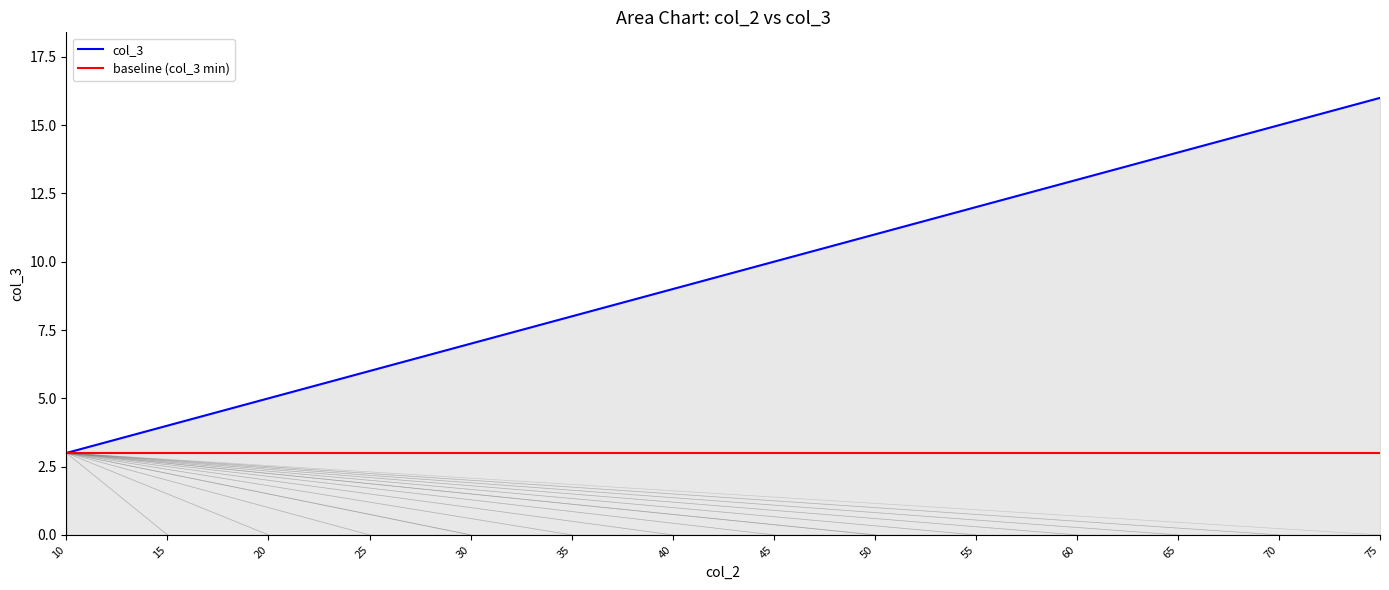

Rank the series at 35 from highest to lowest value.

col_3, baseline (col_3 min)